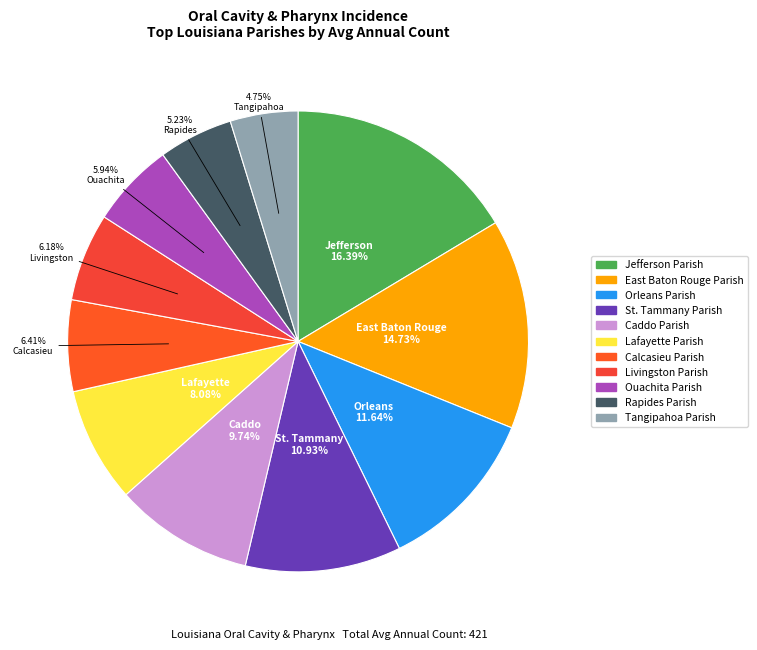

True or false: Livingston Parish accounts for 1% of the total.

False